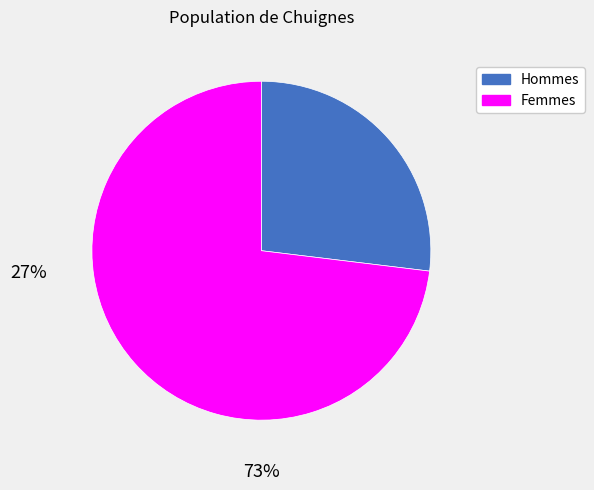

Does any single category account for the majority?

Yes